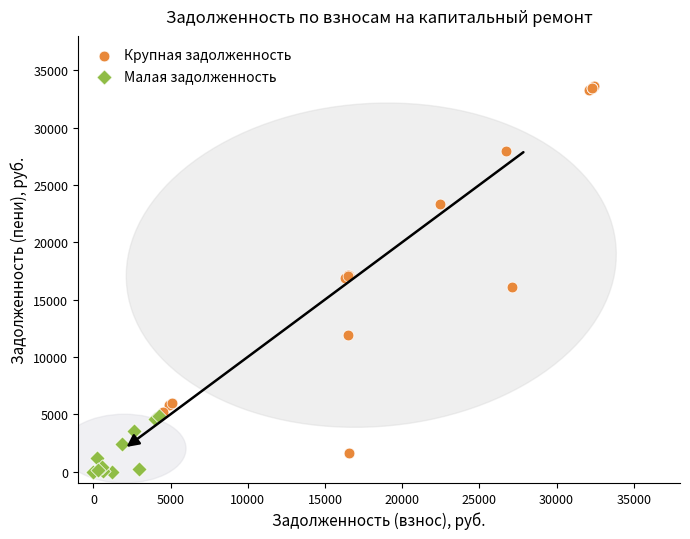

Which series reaches the minimum Y coordinate?

Малая задолженность